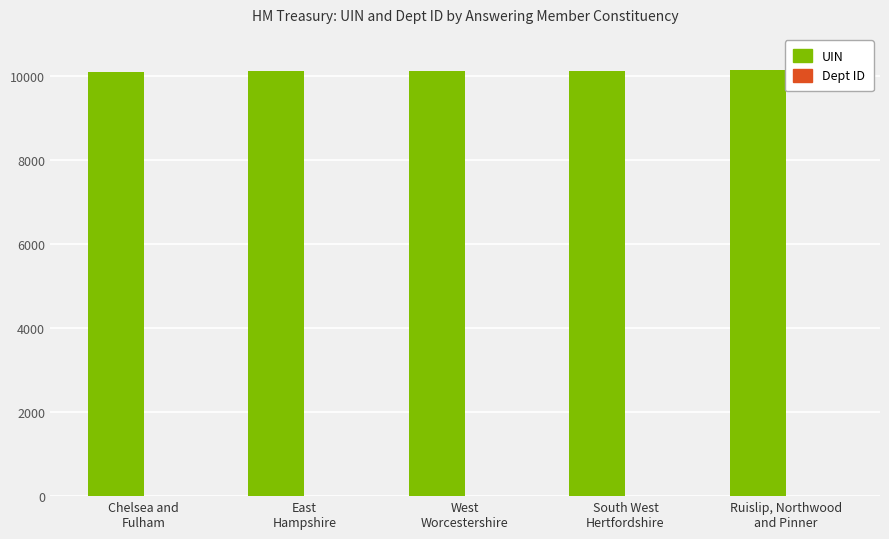

What is the maximum value shown in the chart?

10132